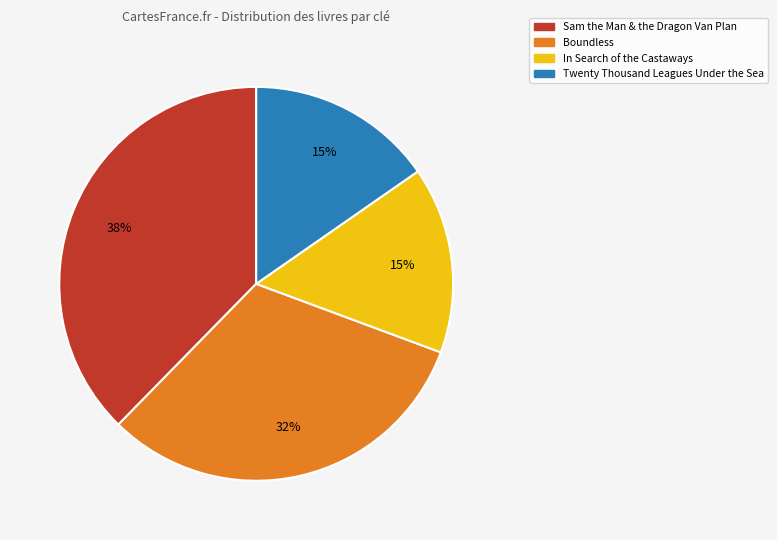

Is there any slice that represents more than half of the pie?

No